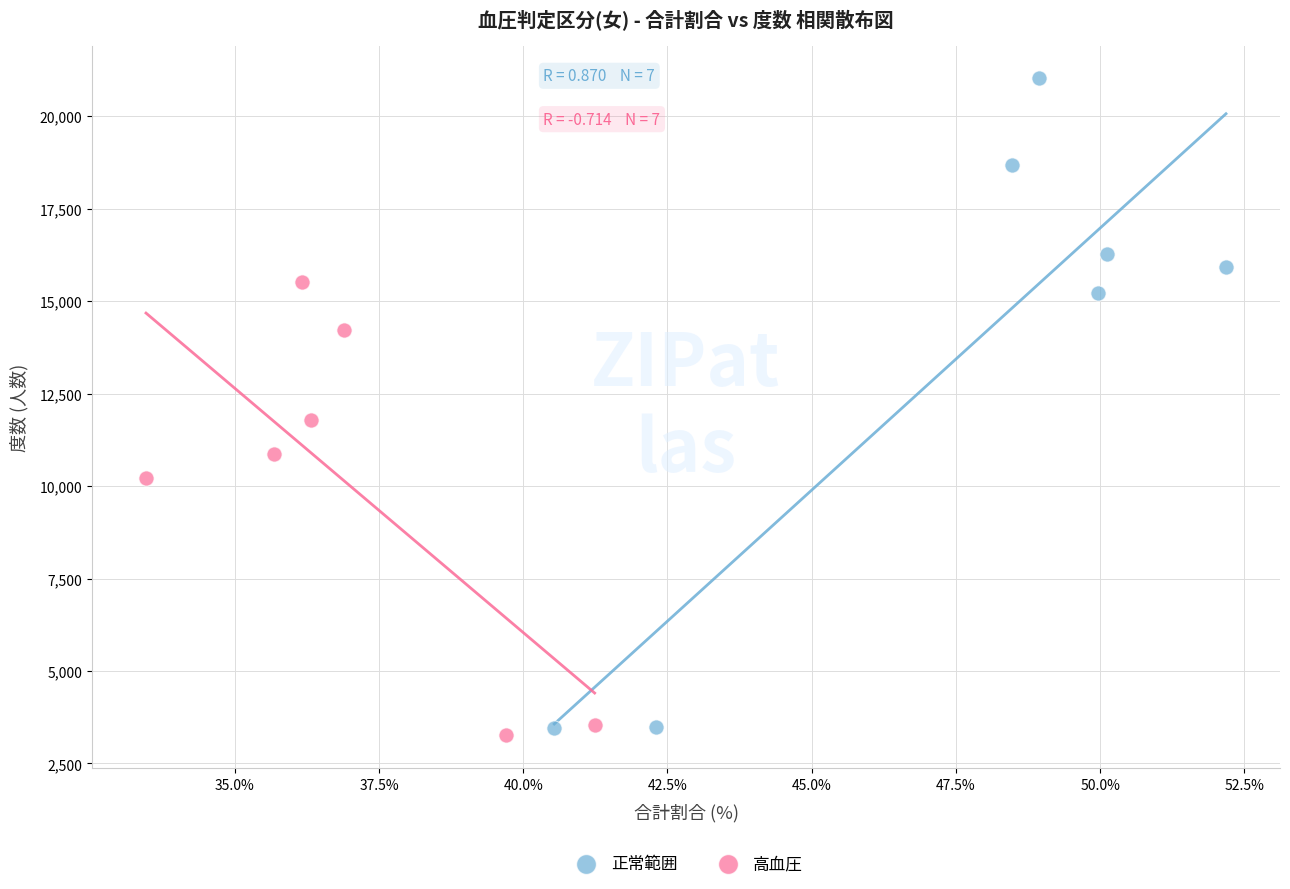

Which series has the largest Y range (max minus min)?

正常範囲